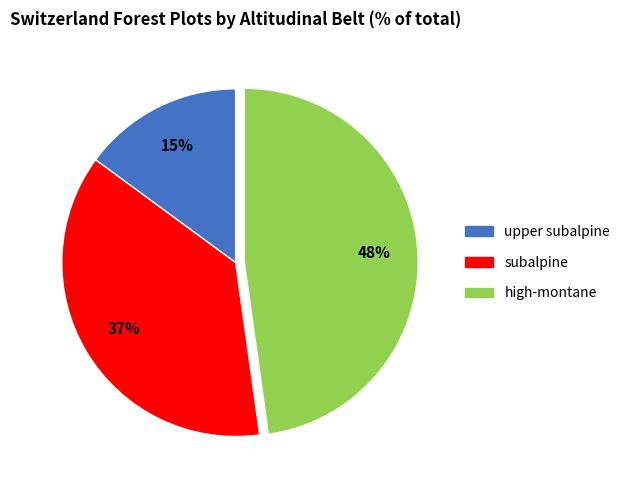

Is the sum of subalpine and upper subalpine greater than half?

Yes